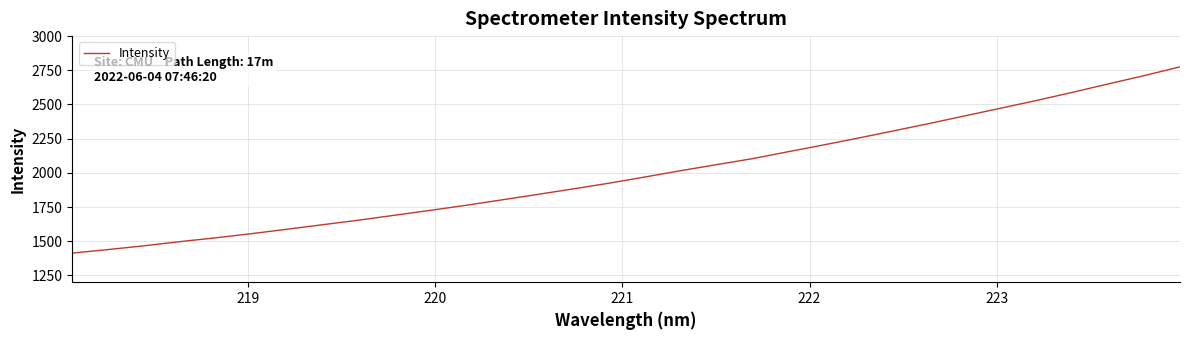

What is the smallest value displayed?

1413.1